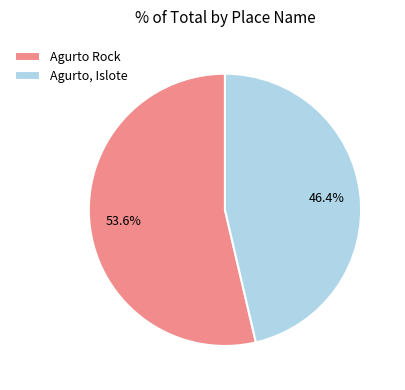

What is the majority slice?

Agurto Rock